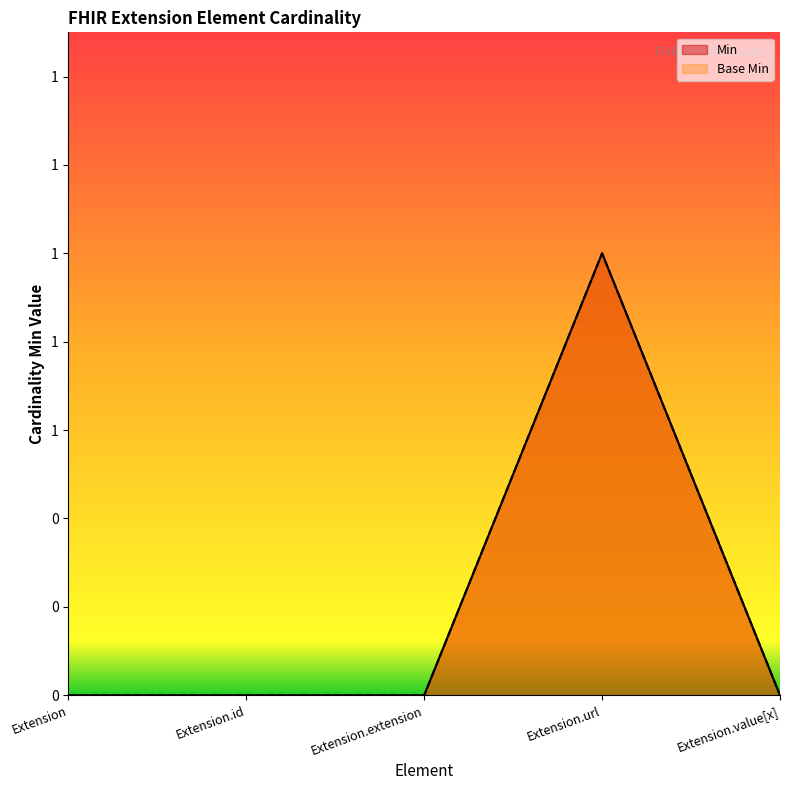

How many lines are shown in the chart?

2